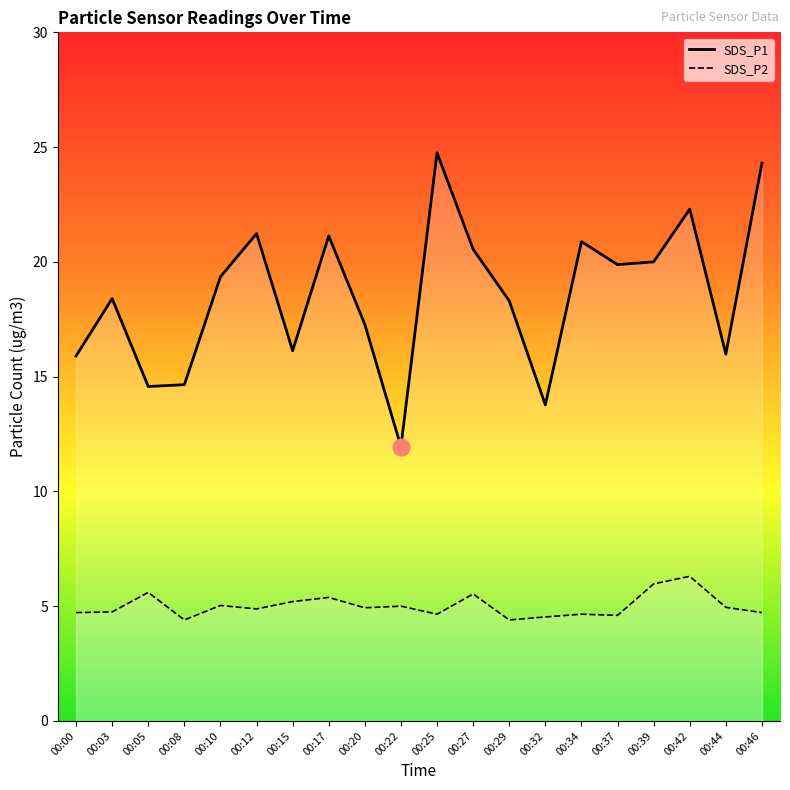

True or false: SDS_P2 has more than 2 points higher than both neighbors.

True